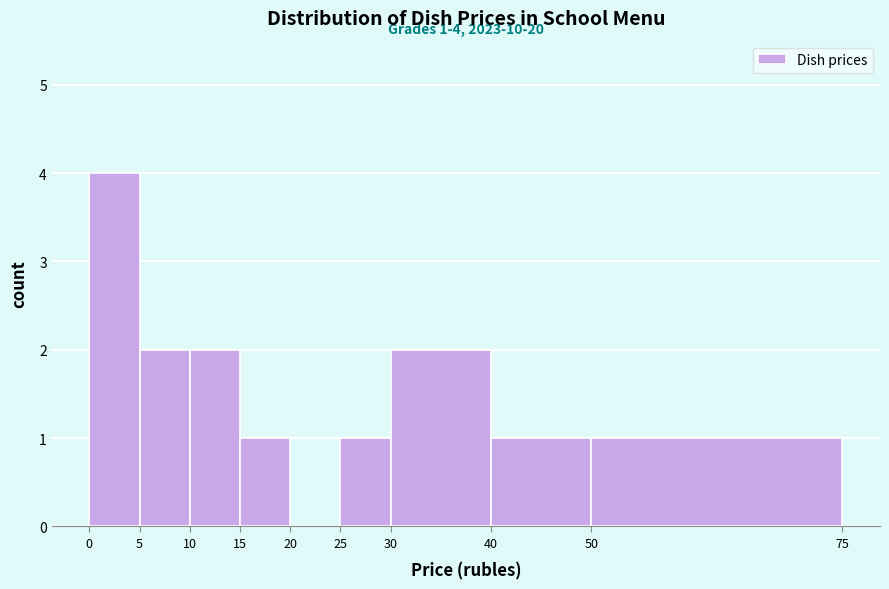

Over which range of the x-axis is the bar tallest?

0 to 5